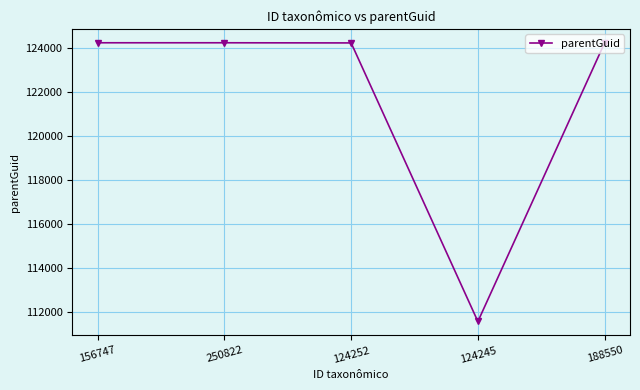

How many data points does each series have?

5